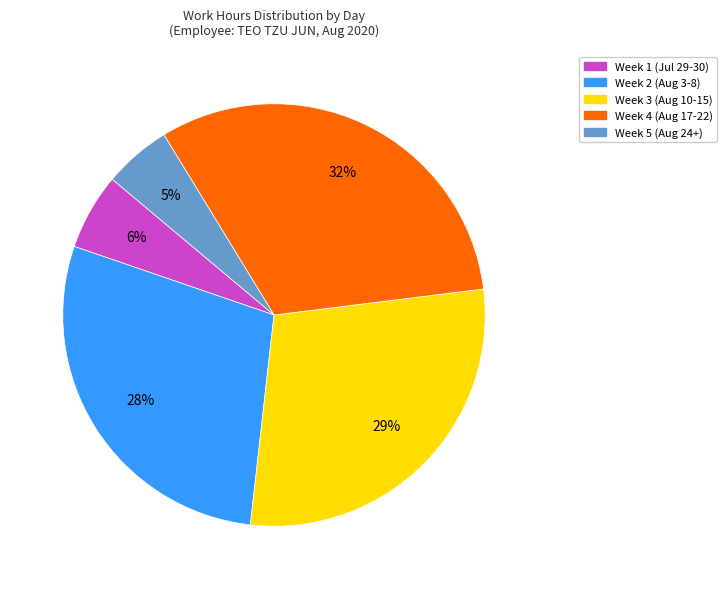

Is there a majority slice in this chart?

No